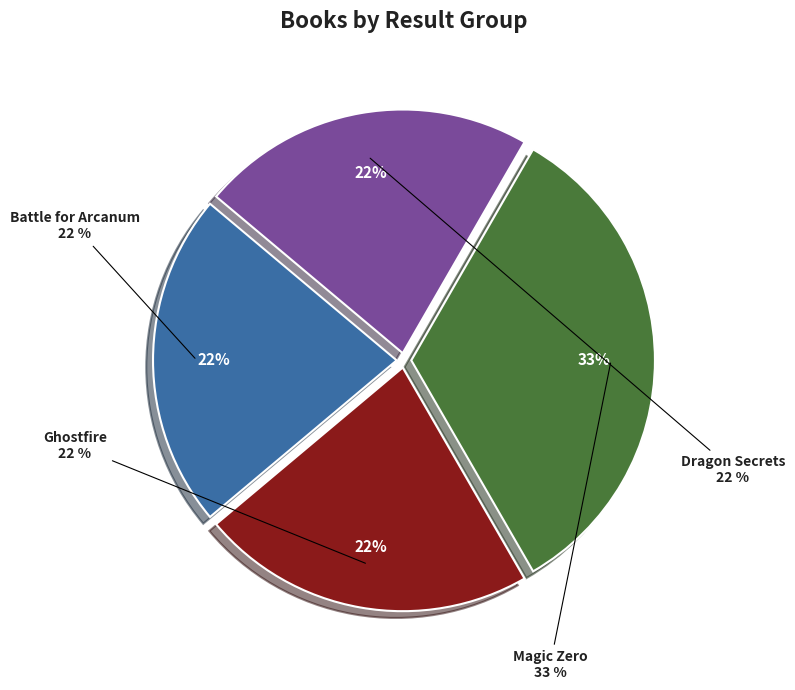

Does Magic Zero account for over 50% of the chart?

No